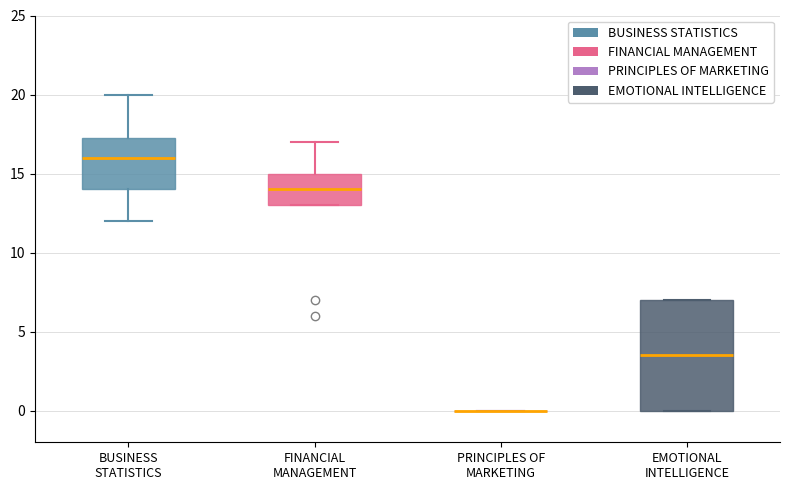

Where does the upper whisker of the box for FINANCIAL MANAGEMENT end on the y-axis? The values are not printed on the chart, so give them approximately, as read against the axis.

17.0